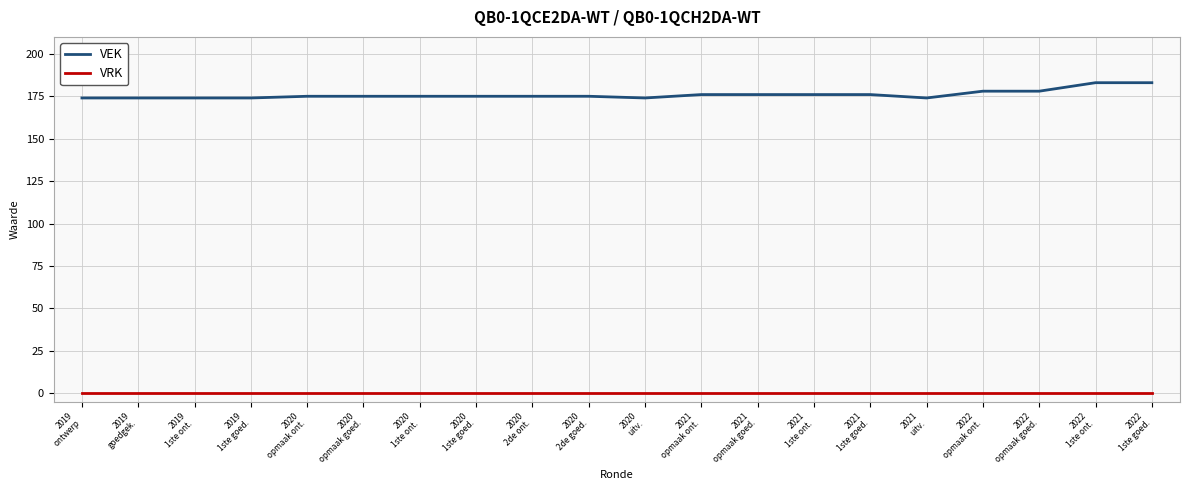

Rank the series at 2019
1ste ont. from highest to lowest value.

VEK, VRK